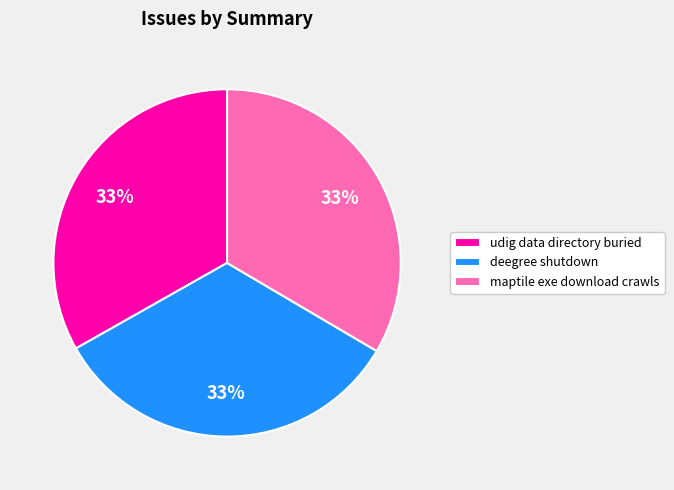

What is the ratio of the value at maptile exe download crawls to the value at udig data directory buried?

1.0